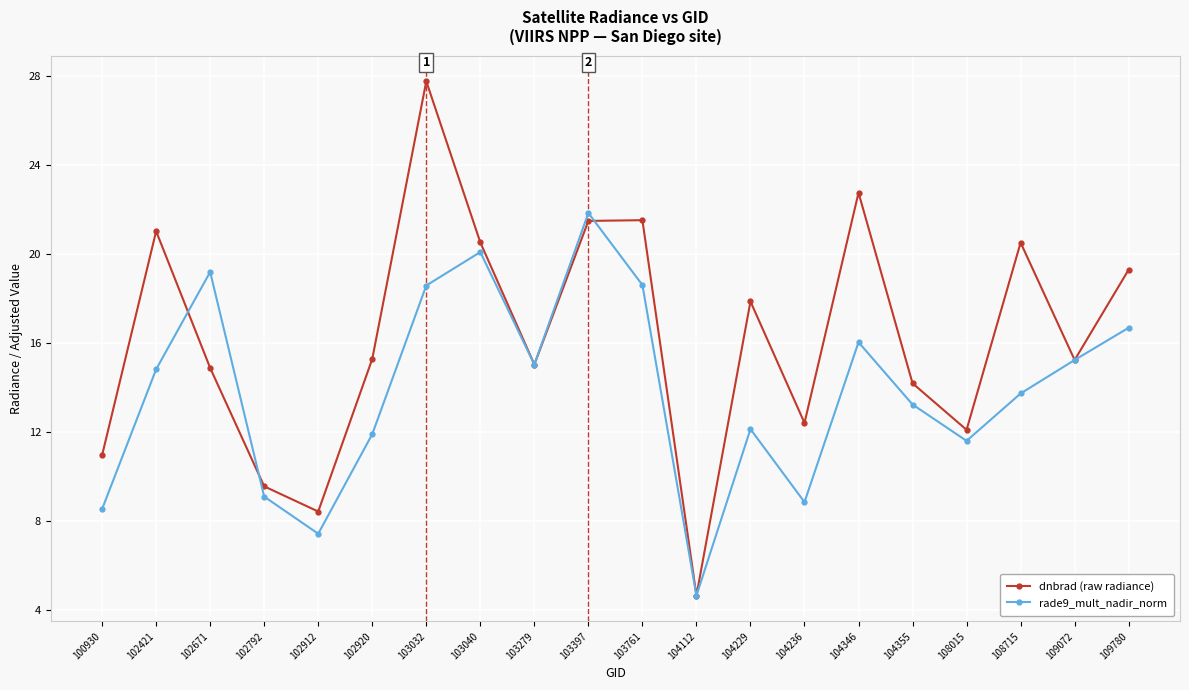

Where is the first local maximum for dnbrad (raw radiance)?

102421